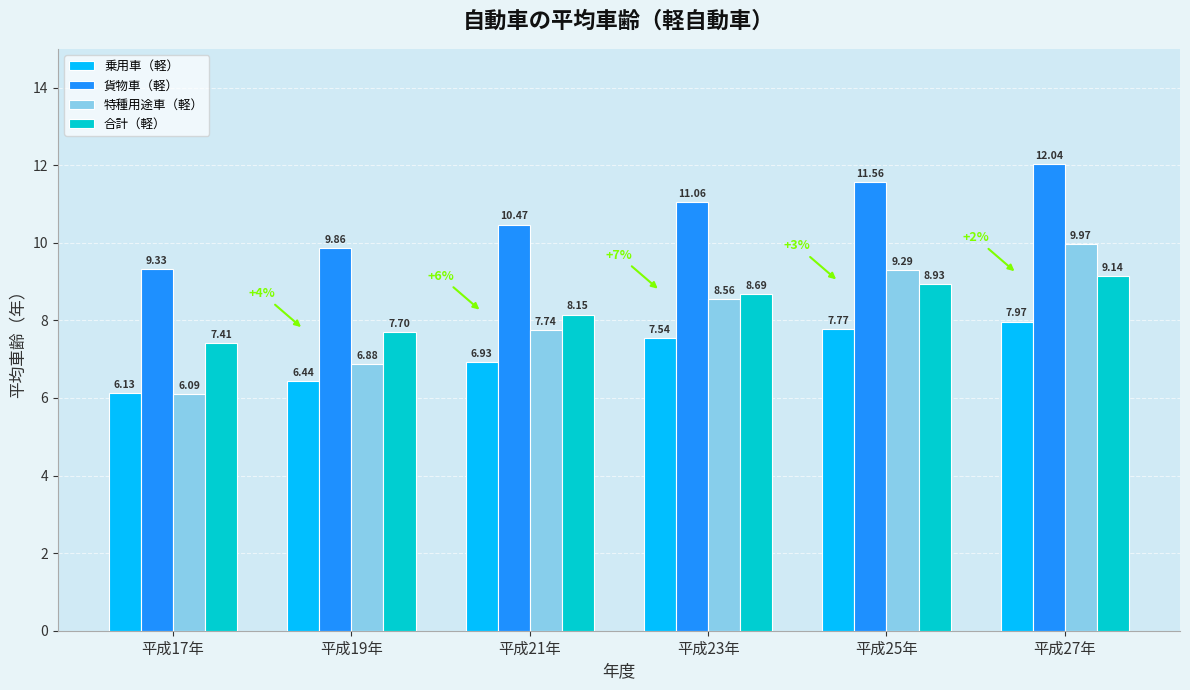

Between 平成17年 and 平成23年, which series saw the biggest shift?

特種用途車（軽）